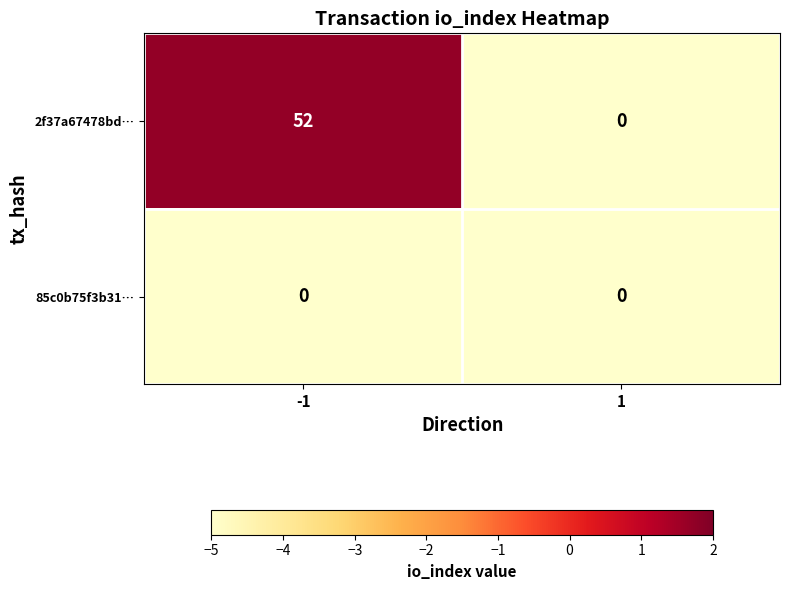

Which series has the largest total across all categories?

2f37a67478bd…